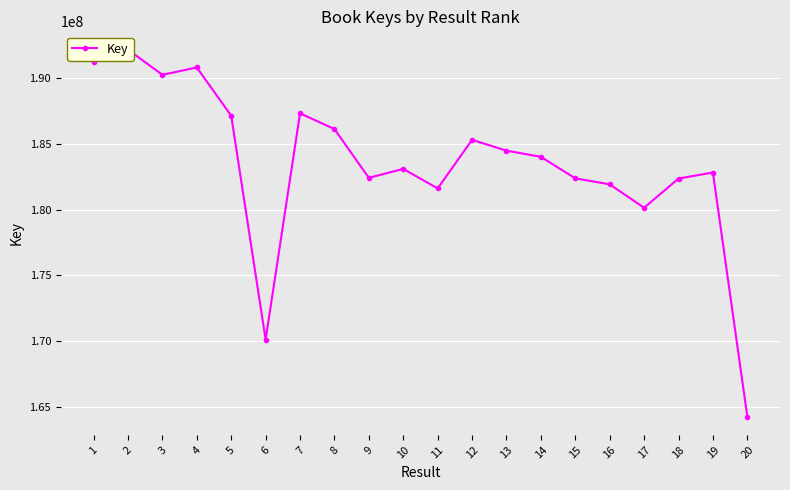

Read the value at 5.

187160807